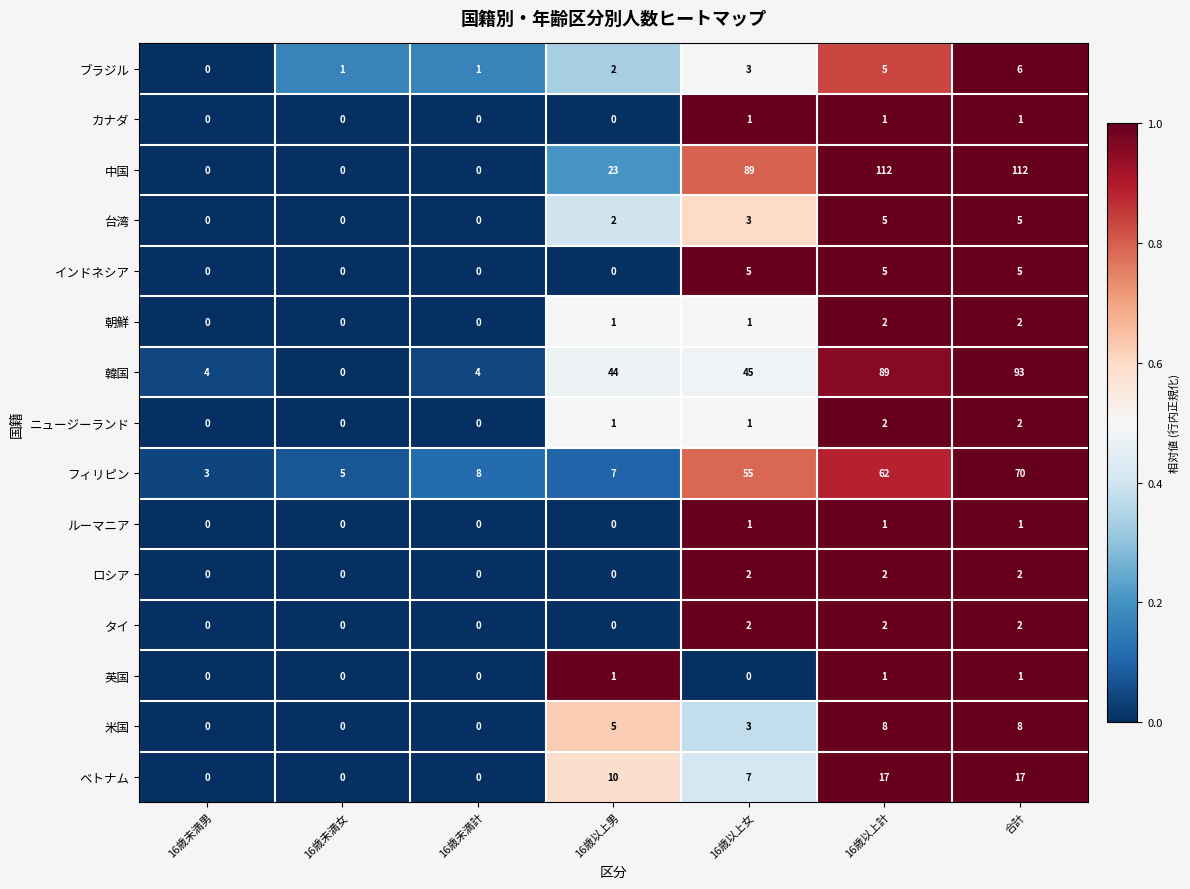

What is the maximum value for 中国?

112